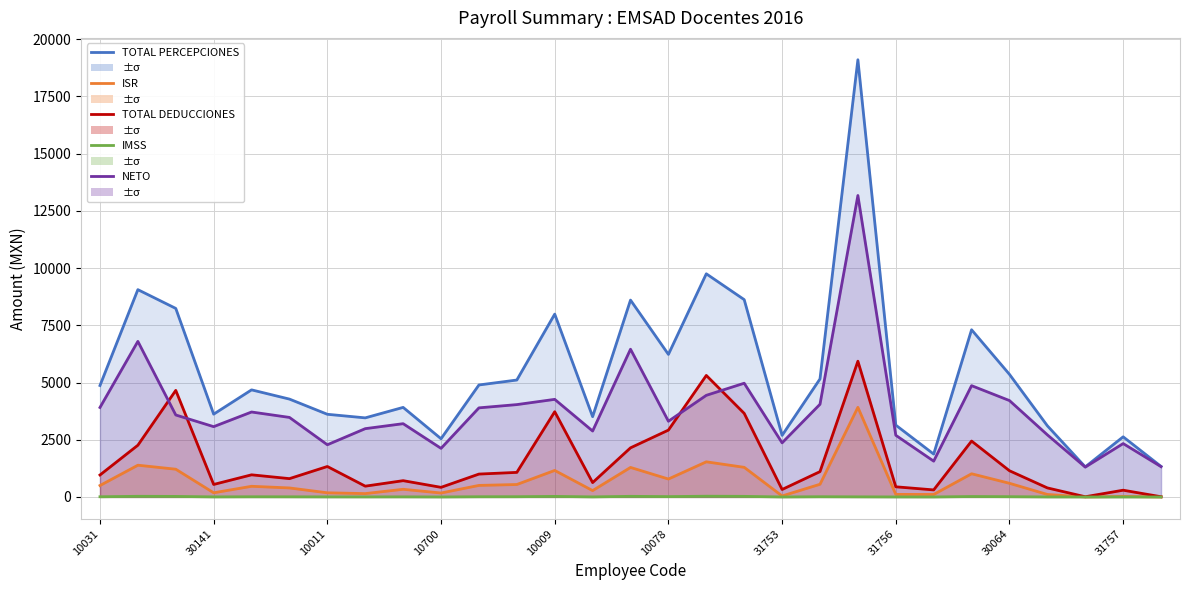

What is the spread (max minus min) of values at 14?

8575.6